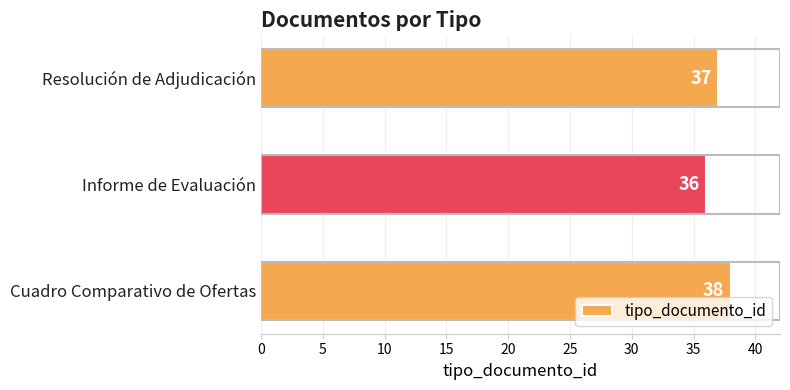

What is the difference between the second highest and minimum values?

1